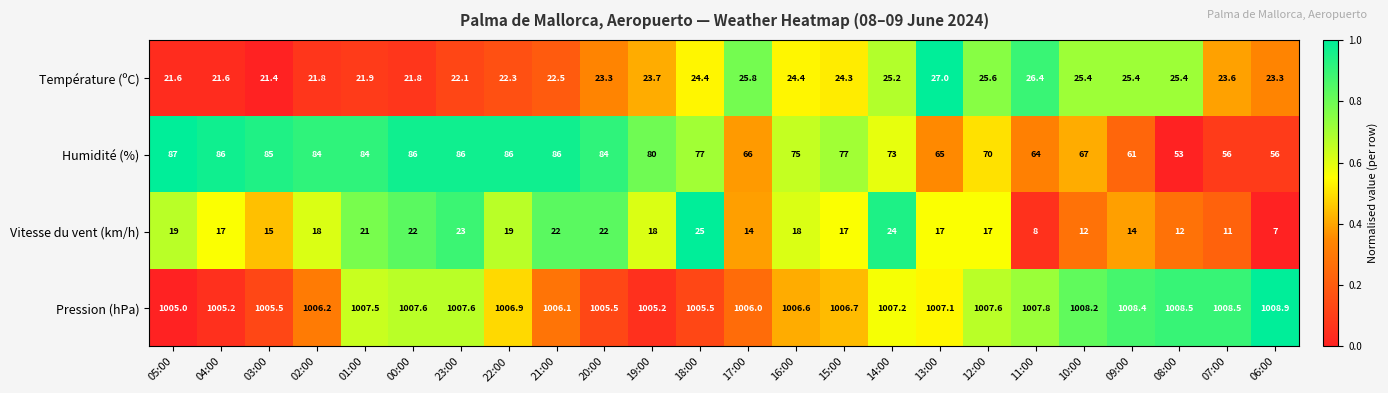

Between 15:00 and 13:00, which series saw the biggest shift?

Humidité (%)